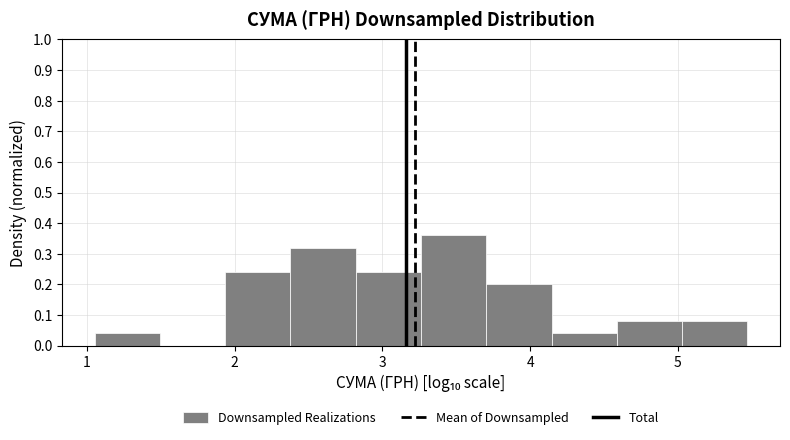

How tall is the bar that spans 2.4 to 2.8 on the x-axis? Neither the bar edges nor the heights are printed on the chart, so give them approximately, as read against the axes.

0.32